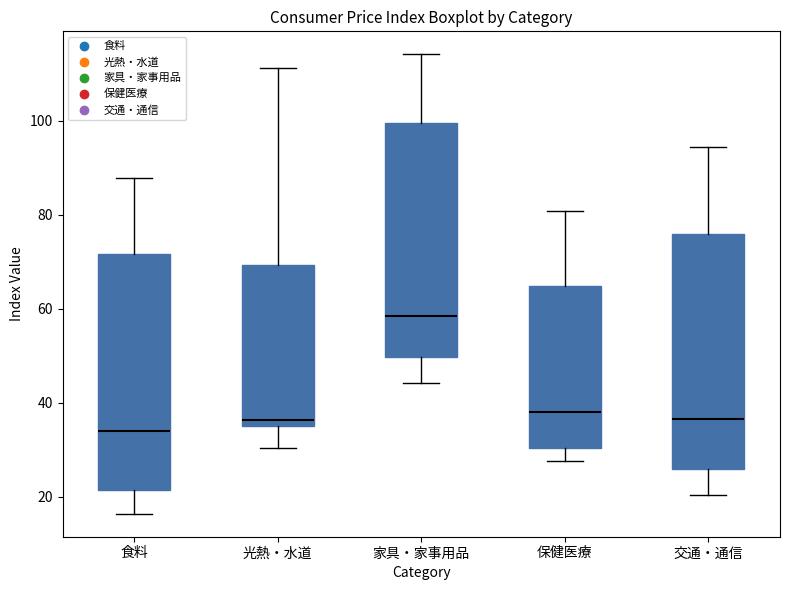

Reading left to right, read every box against the y-axis: the position of its median line, the range the box covers, and the ends of its whiskers. The values are not printed on the chart, so give them approximately, as read against the axis.

食料: median 34, box 22 to 72, whiskers 16 to 88
光熱・水道: median 36 (just above the box's lower edge), box 36 to 70, whiskers 30 to 112
家具・家事用品: median 58, box 50 to 100, whiskers 44 to 114
保健医療: median 38, box 30 to 64, whiskers 28 to 80
交通・通信: median 36, box 26 to 76, whiskers 20 to 94